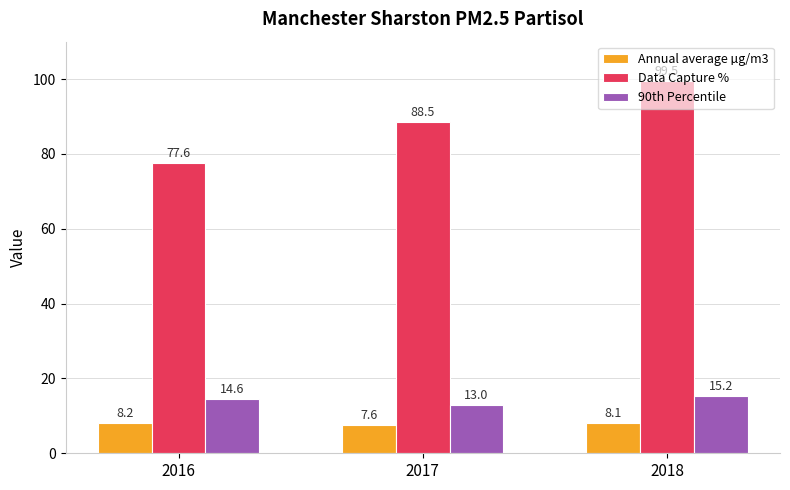

Reading left to right, transcribe all the data shown in this chart.

Annual average µg/m3: 2016=8.2	2017=7.6	2018=8.1
Data Capture %: 2016=77.6	2017=88.5	2018=99.5
90th Percentile: 2016=14.6	2017=13.0	2018=15.2